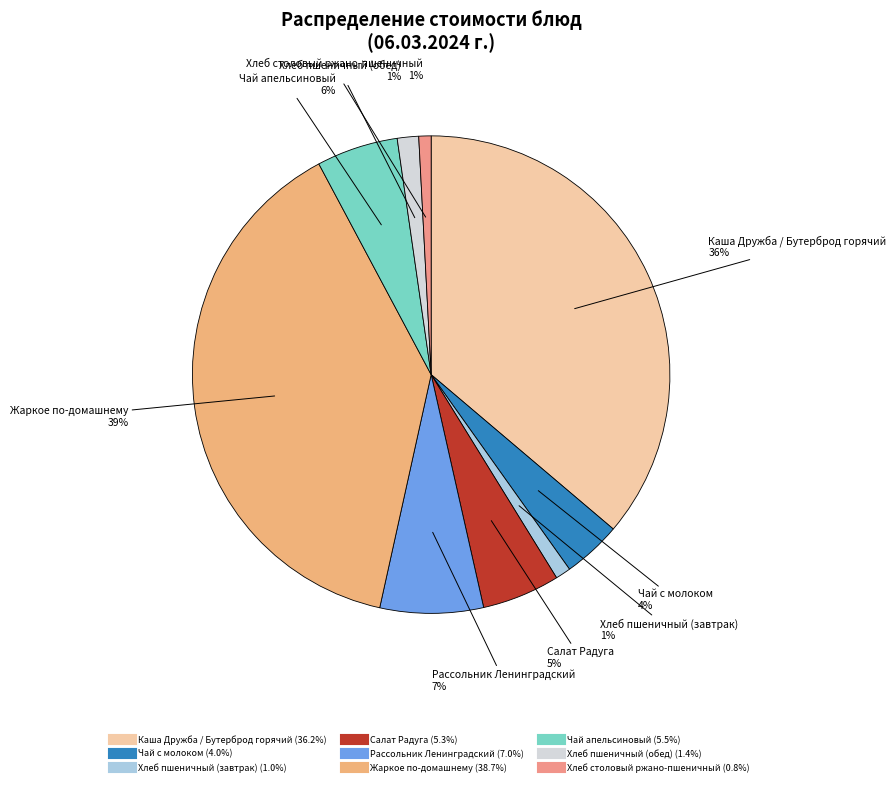

Is the sum of Каша Дружба / Бутерброд горячий and Салат Радуга greater than half?

No